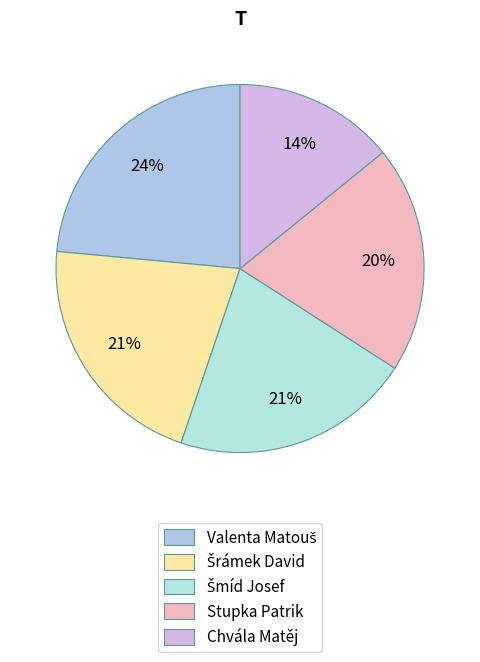

Is there a majority slice in this chart?

No